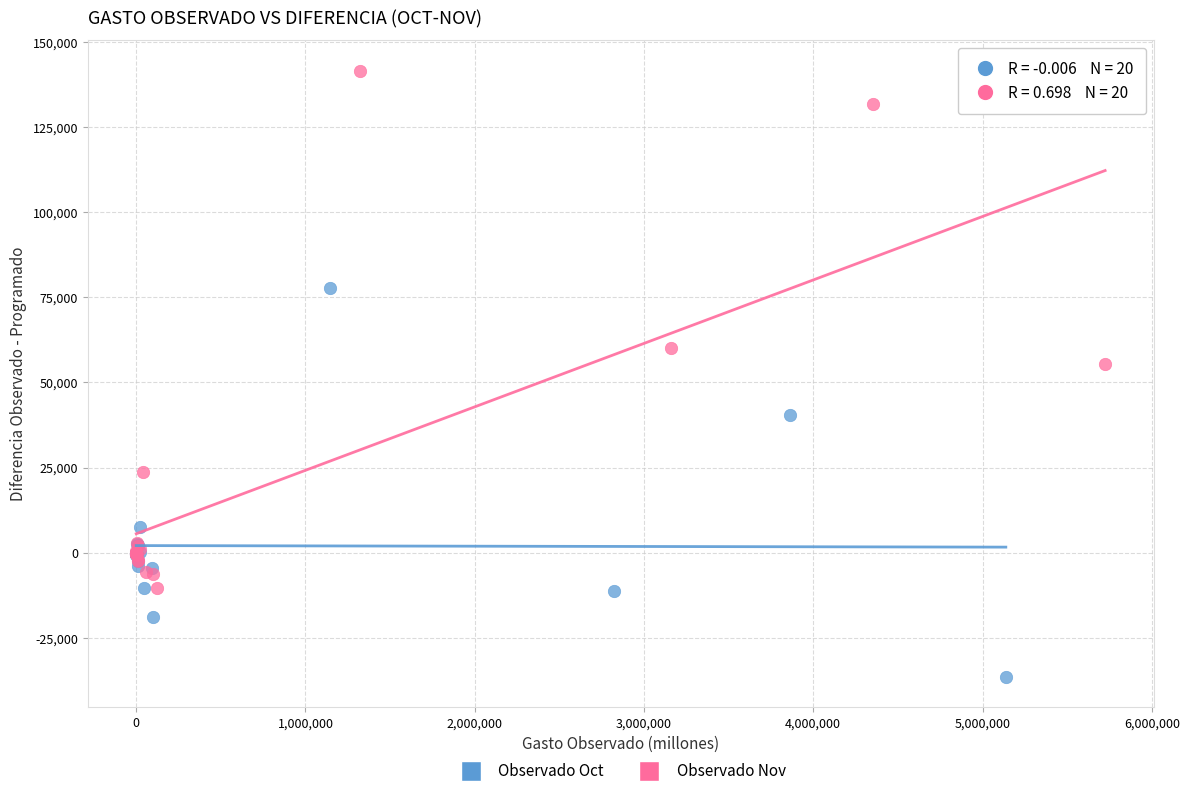

Which series contains the highest Y value?

Observado Nov